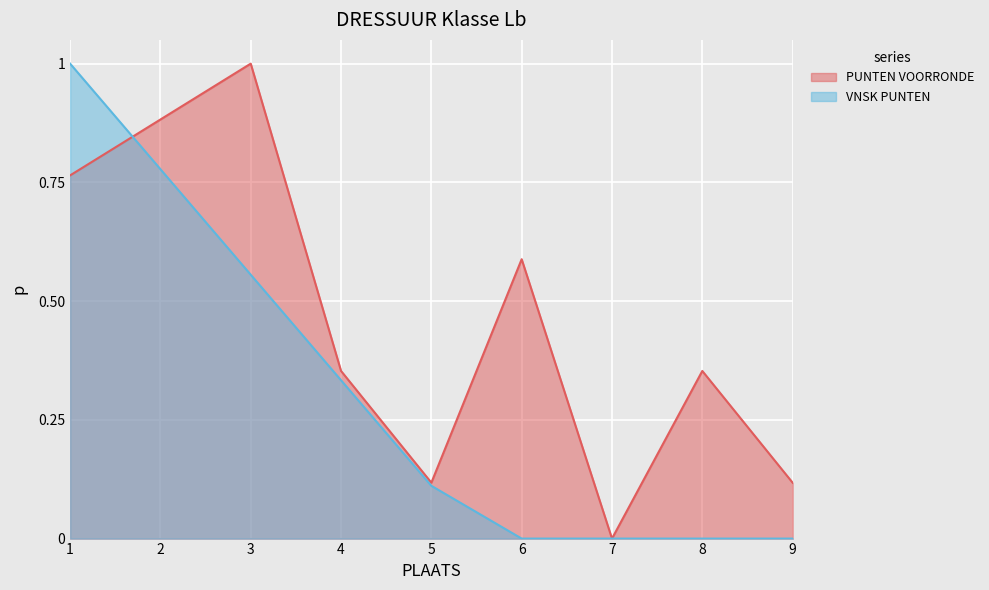

Which series has the largest range (max minus min)?

PUNTEN VOORRONDE